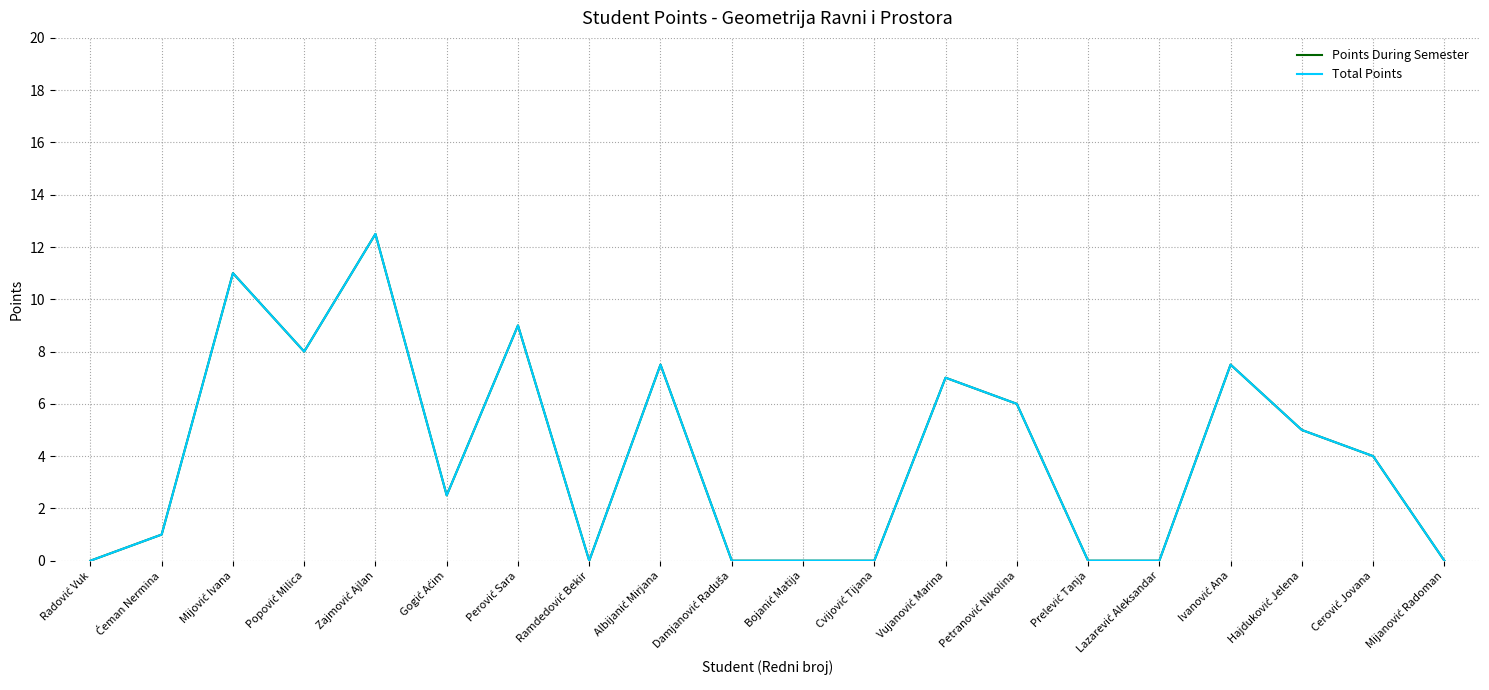

How many lines are shown in the chart?

2